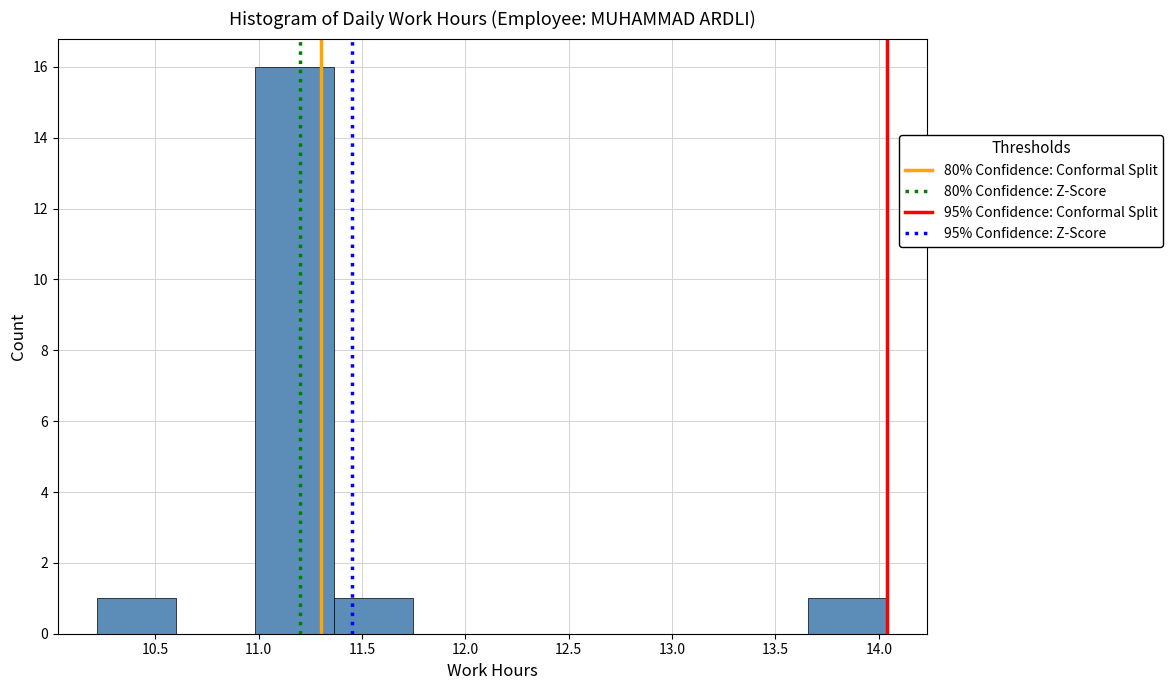

Reading left to right, list every bar in this chart as the range it spans on the x-axis followed by its height. Neither the bar edges nor the heights are printed on the chart, so give them approximately, as read against the axes.

10.20 to 10.60: 1
10.60 to 11.00: 0
11.00 to 11.35: 16
11.35 to 11.75: 1
11.75 to 12.15: 0
12.15 to 12.50: 0
12.50 to 12.90: 0
12.90 to 13.30: 0
13.30 to 13.65: 0
13.65 to 14.05: 1